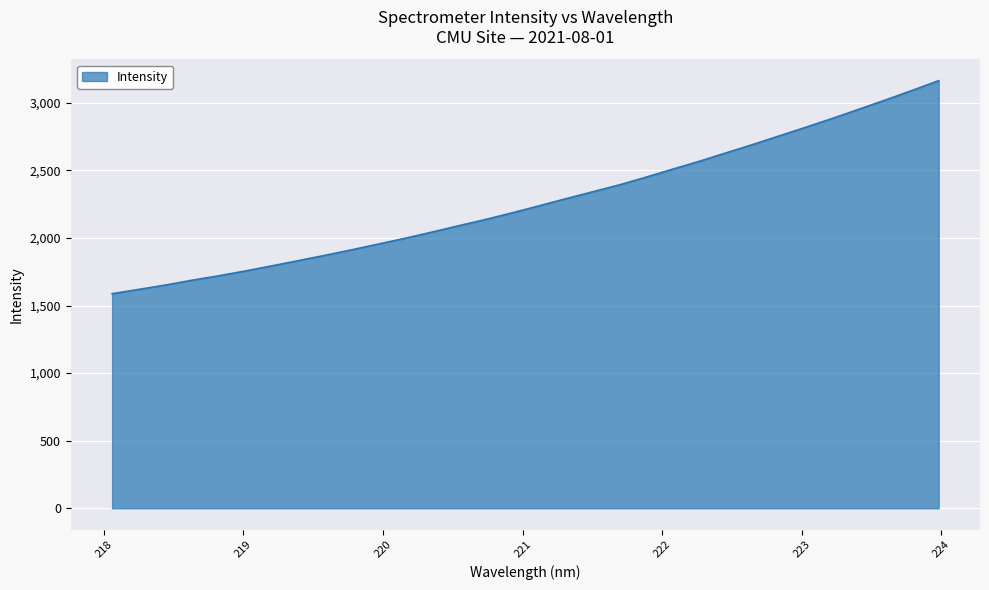

What is the difference between the second highest and second lowest values?

1472.0